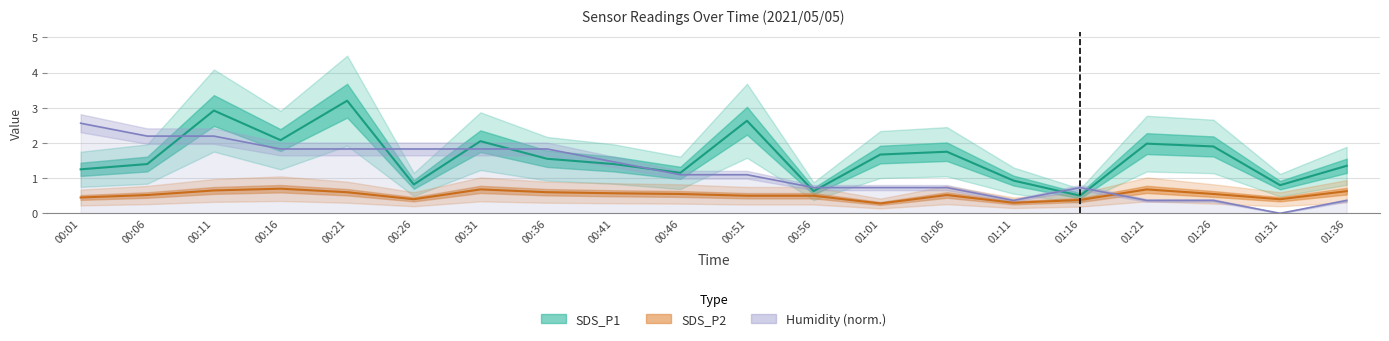

At which label does Humidity (norm.) reach its peak?

00:01